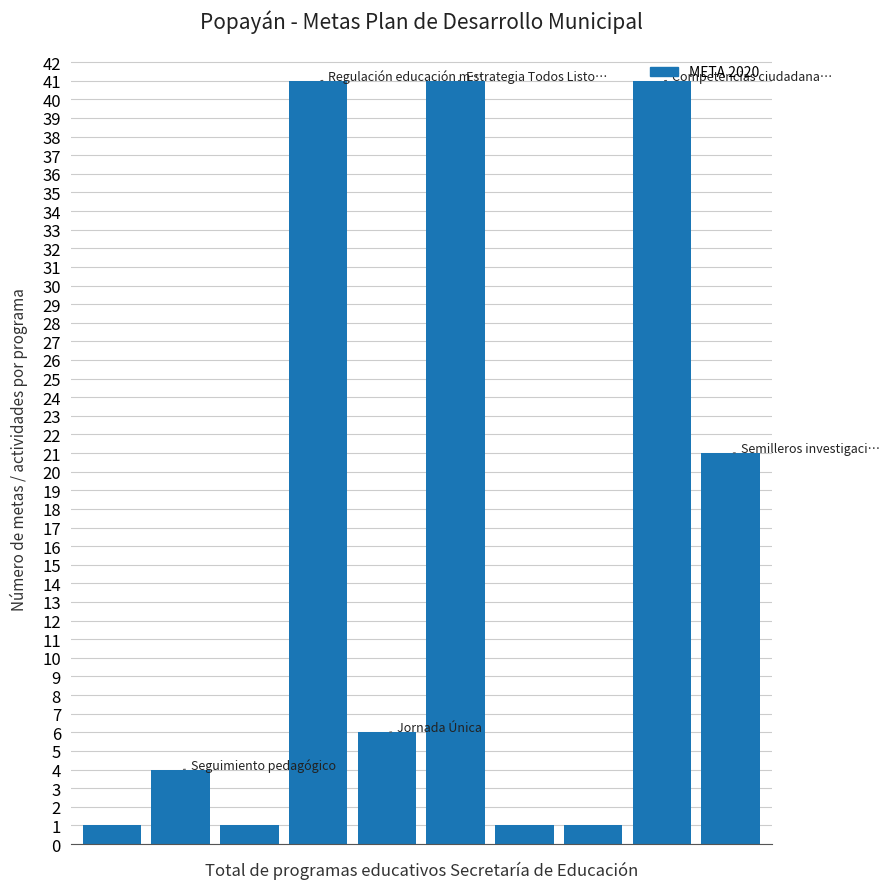

What is the greatest value displayed?

41